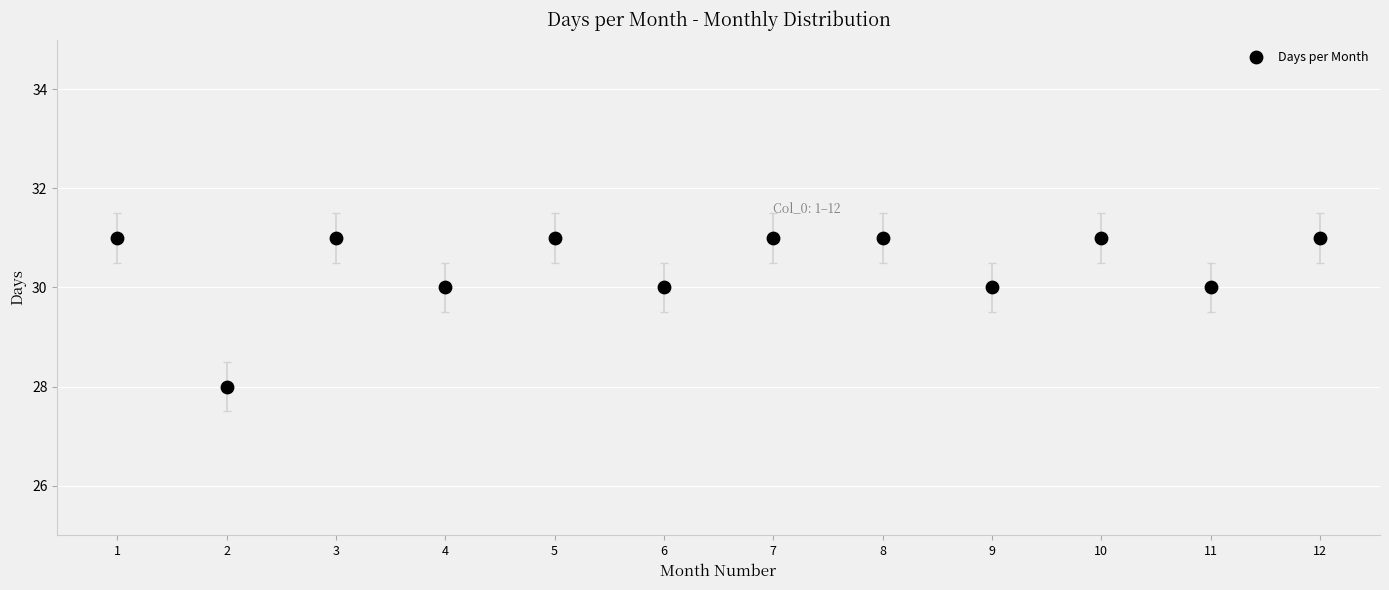

What is the average X value?

6